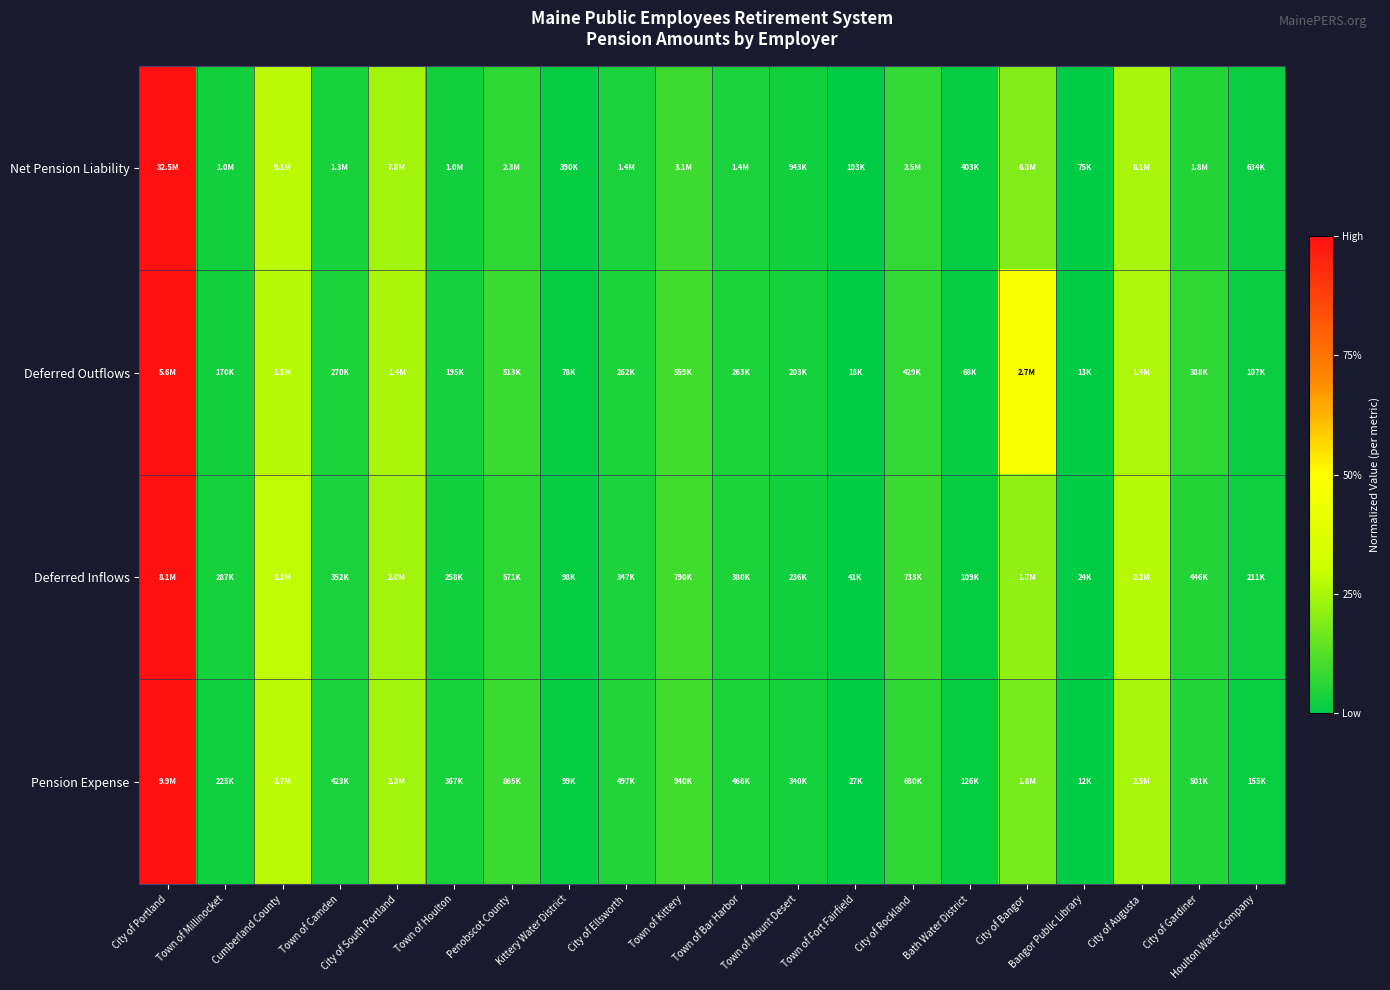

Reading right to left, extract all data points from this chart.

Net Pension Liability: Houlton Water Company=0.0	City of Gardiner=0.1	City of Augusta=0.2	Bangor Public Library=0.0	City of Bangor=0.2	Bath Water District=0.0	City of Rockland=0.1	Town of Fort Fairfield=0.0	Town of Mount Desert=0.0	Town of Bar Harbor=0.0	Town of Kittery=0.1	City of Ellsworth=0.0	Kittery Water District=0.0	Penobscot County=0.1	Town of Houlton=0.0	City of South Portland=0.2	Town of Camden=0.0	Cumberland County=0.3	Town of Millinocket=0.0	City of Portland=1.0
Deferred Outflows: Houlton Water Company=0.0	City of Gardiner=0.1	City of Augusta=0.3	Bangor Public Library=0.0	City of Bangor=0.5	Bath Water District=0.0	City of Rockland=0.1	Town of Fort Fairfield=0.0	Town of Mount Desert=0.0	Town of Bar Harbor=0.0	Town of Kittery=0.1	City of Ellsworth=0.0	Kittery Water District=0.0	Penobscot County=0.1	Town of Houlton=0.0	City of South Portland=0.3	Town of Camden=0.0	Cumberland County=0.3	Town of Millinocket=0.0	City of Portland=1.0
Deferred Inflows: Houlton Water Company=0.0	City of Gardiner=0.1	City of Augusta=0.3	Bangor Public Library=0.0	City of Bangor=0.2	Bath Water District=0.0	City of Rockland=0.1	Town of Fort Fairfield=0.0	Town of Mount Desert=0.0	Town of Bar Harbor=0.0	Town of Kittery=0.1	City of Ellsworth=0.0	Kittery Water District=0.0	Penobscot County=0.1	Town of Houlton=0.0	City of South Portland=0.2	Town of Camden=0.0	Cumberland County=0.3	Town of Millinocket=0.0	City of Portland=1.0
Pension Expense: Houlton Water Company=0.0	City of Gardiner=0.0	City of Augusta=0.2	Bangor Public Library=0.0	City of Bangor=0.2	Bath Water District=0.0	City of Rockland=0.1	Town of Fort Fairfield=0.0	Town of Mount Desert=0.0	Town of Bar Harbor=0.0	Town of Kittery=0.1	City of Ellsworth=0.0	Kittery Water District=0.0	Penobscot County=0.1	Town of Houlton=0.0	City of South Portland=0.2	Town of Camden=0.0	Cumberland County=0.3	Town of Millinocket=0.0	City of Portland=1.0